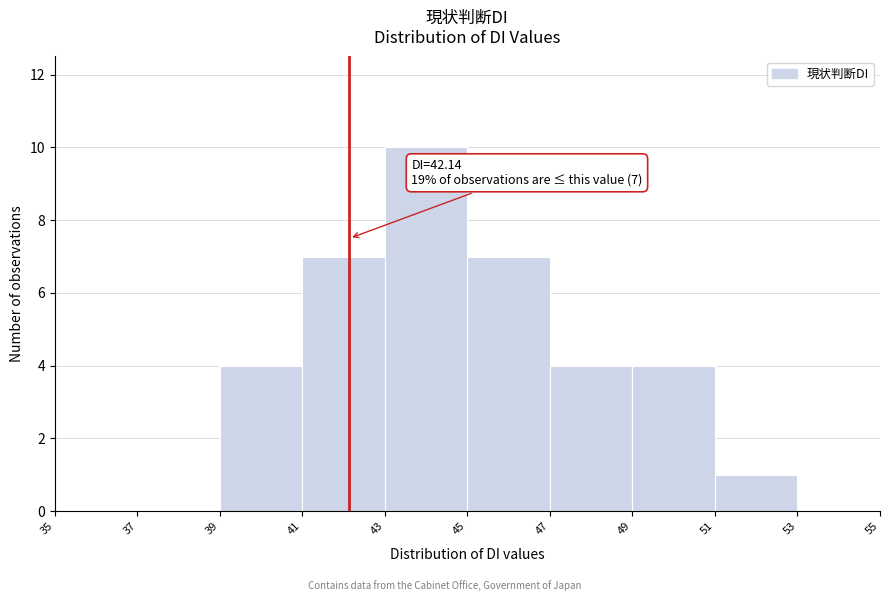

Which range on the x-axis has the tallest bar?

43 to 45